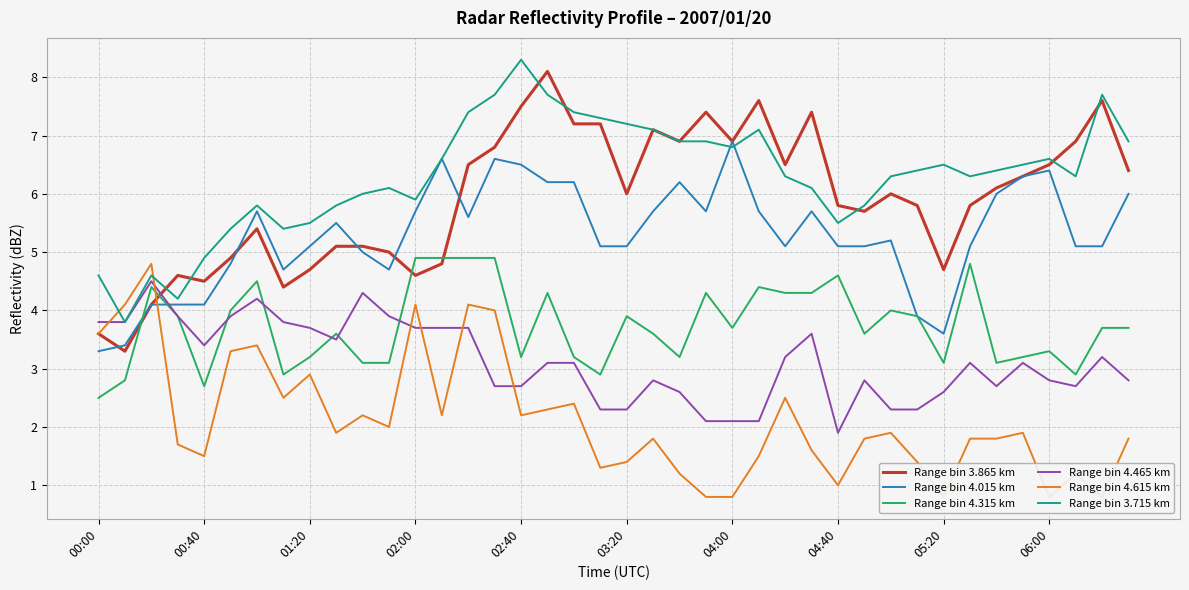

What is the sum of all Range bin 3.865 km values?

236.8